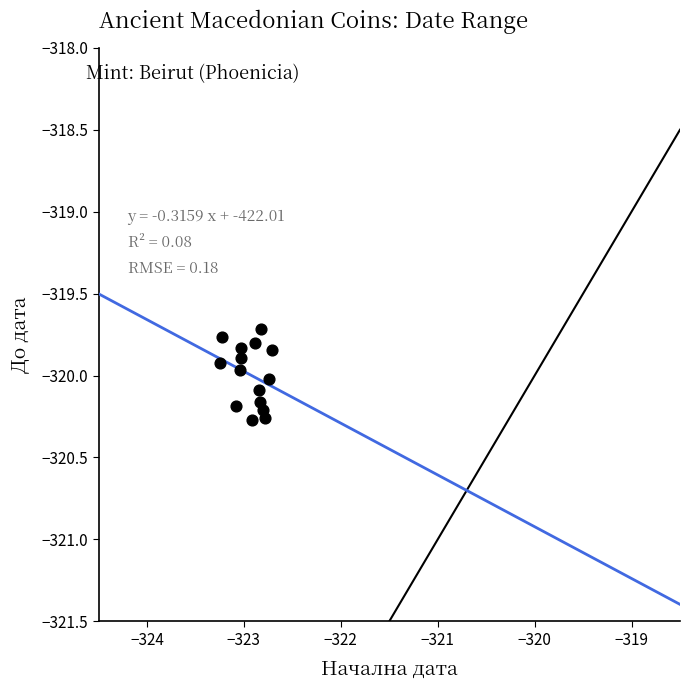

What Y value in the scatter plot is closest to -319?

-319.7